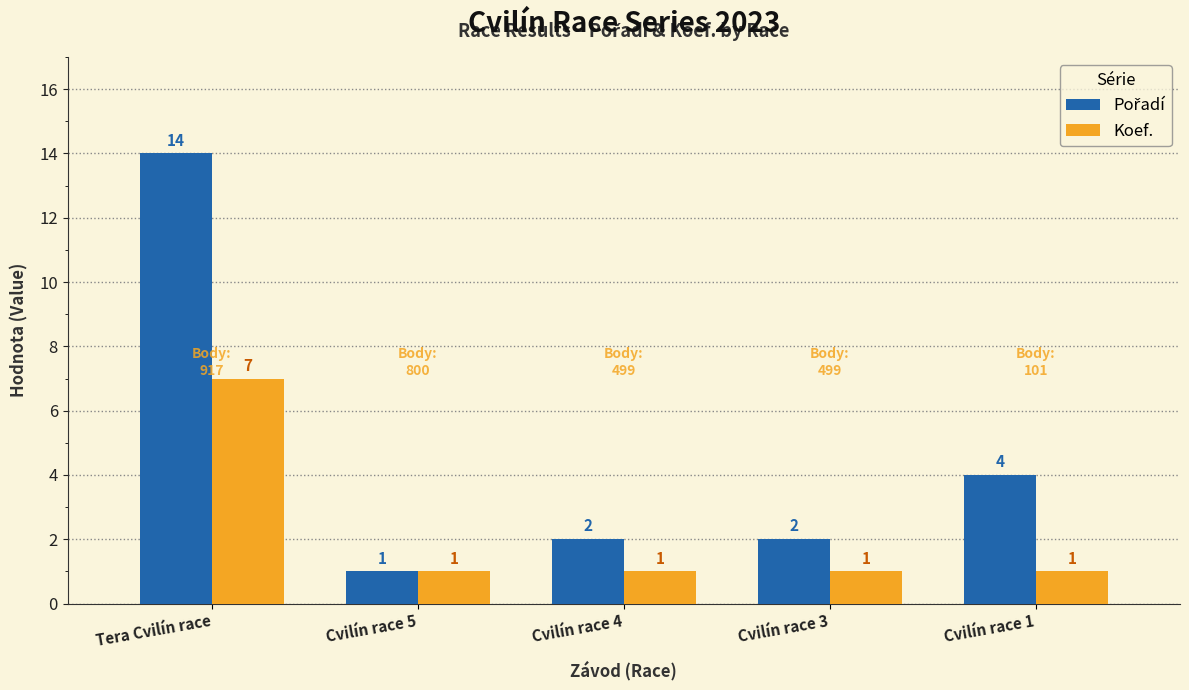

What is the total value across all series at Cvilín race 1?

5